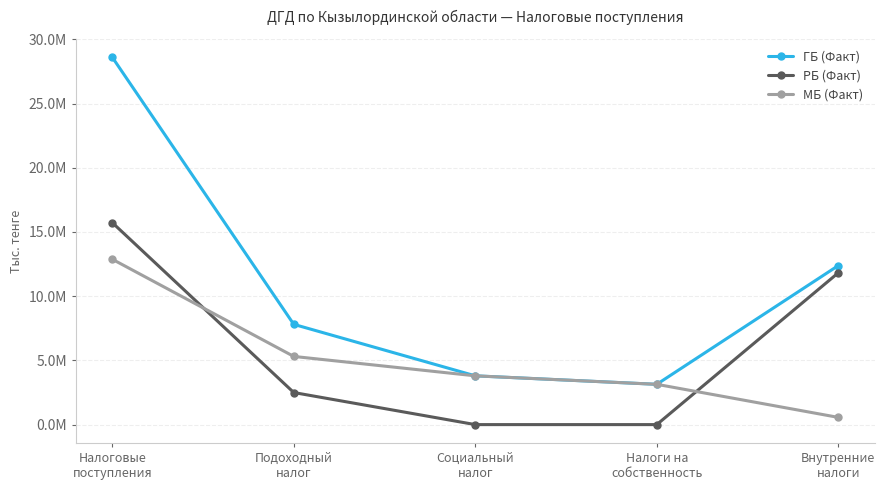

Rank the categories by ГБ (Факт) value from highest to lowest.

Налоговые
поступления, Внутренние
налоги, Подоходный
налог, Социальный
налог, Налоги на
собственность